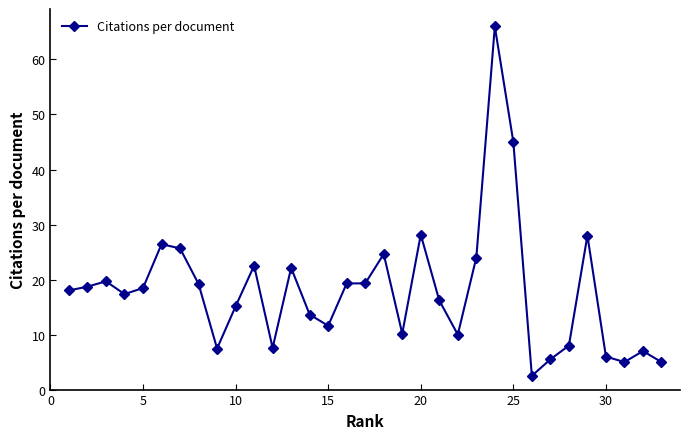

Does the chart have visible grid lines?

No